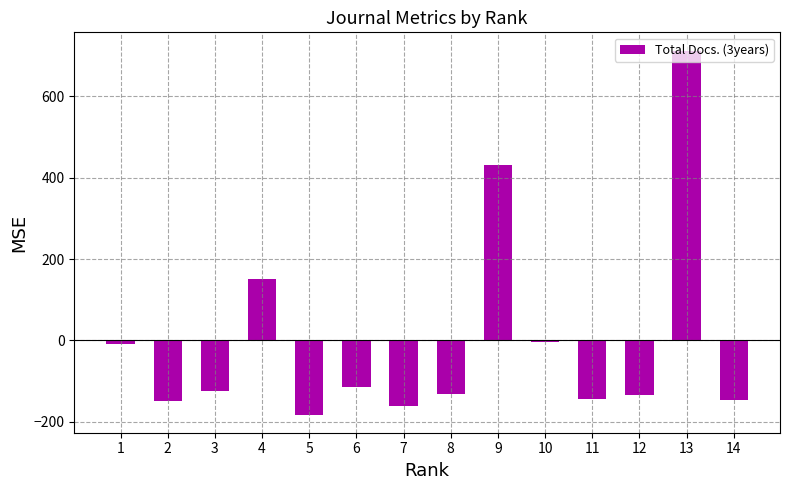

How many categories are shown in the chart?

14